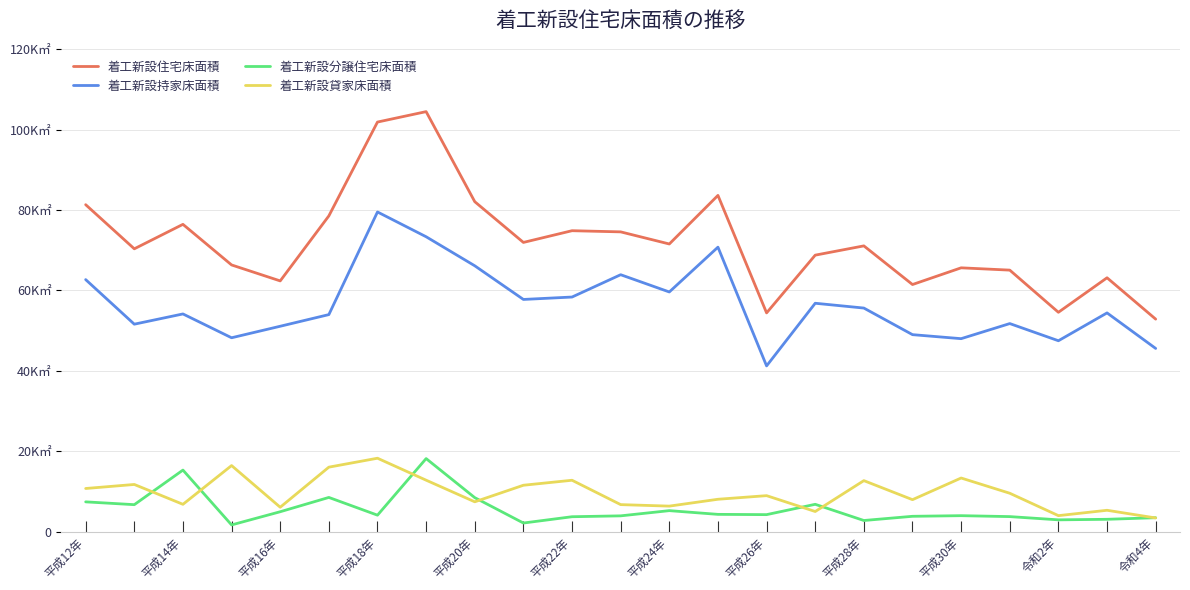

True or false: 着工新設分譲住宅床面積 and 着工新設持家床面積 intersect in this chart.

False